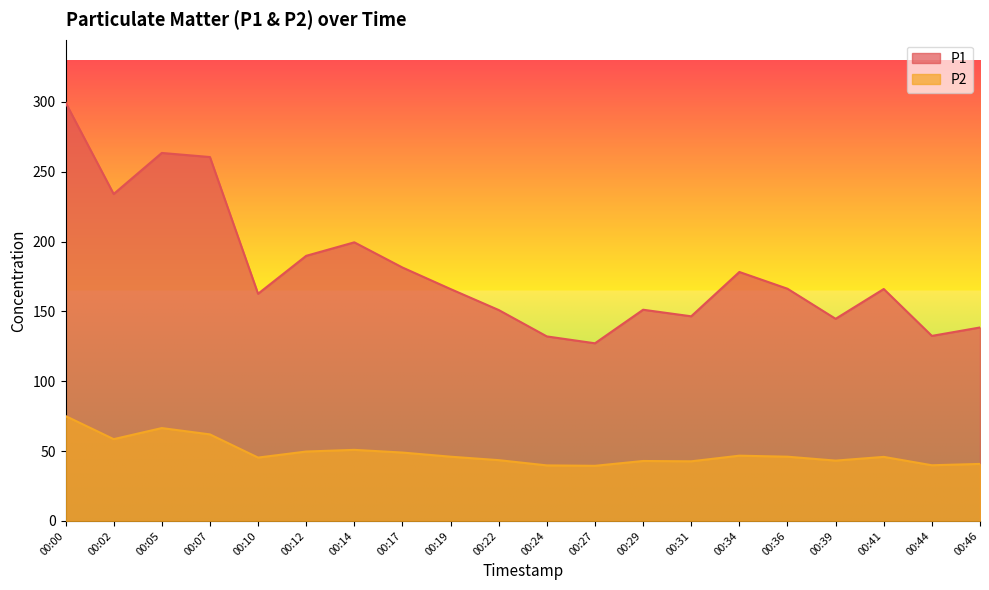

The value of P2 at 00:17 is 49.0. True or false?

True